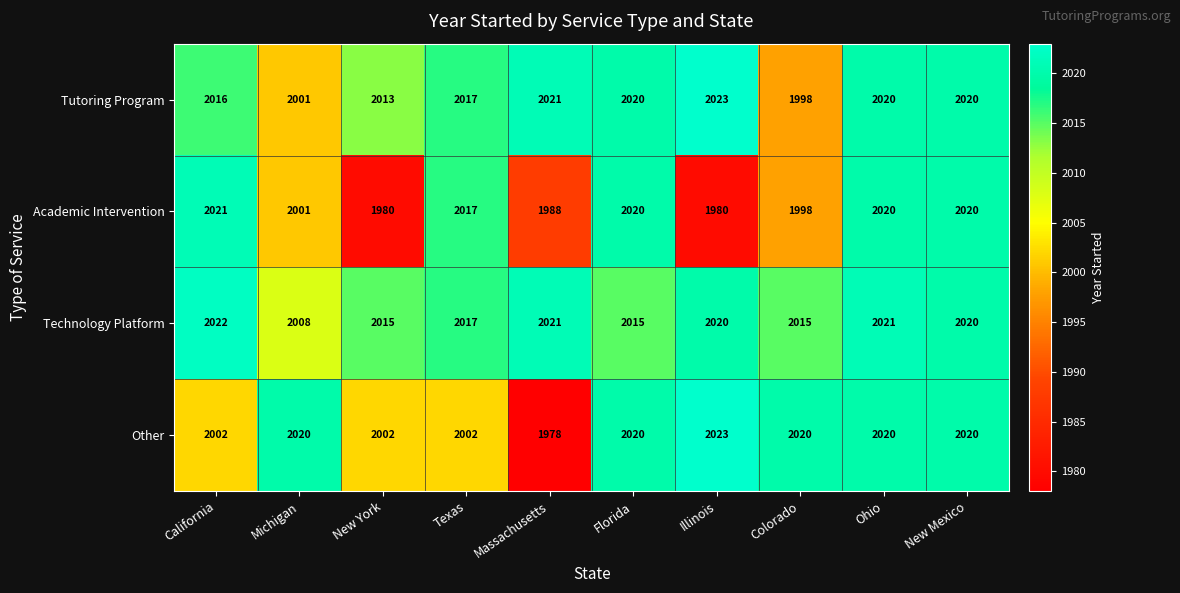

What is the total value across all series at Massachusetts?

8008